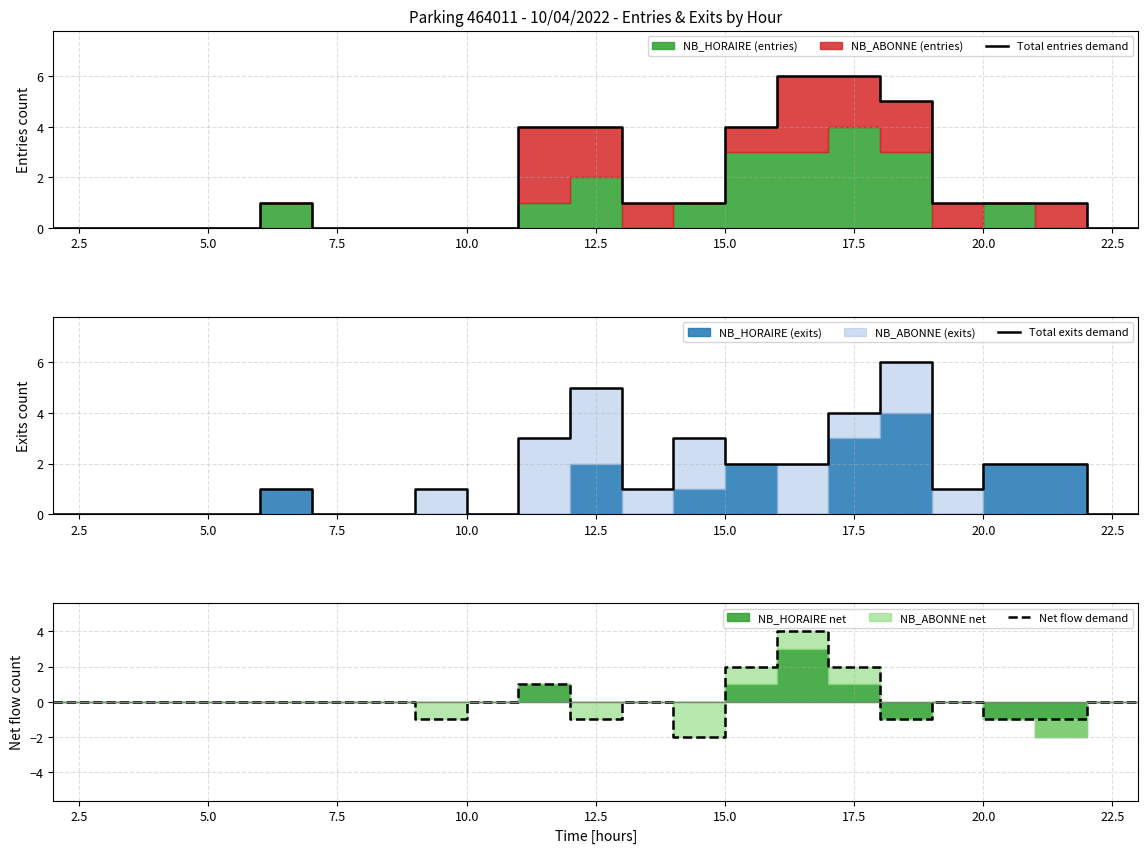

What is the label of the 9th point from the right?

15.0